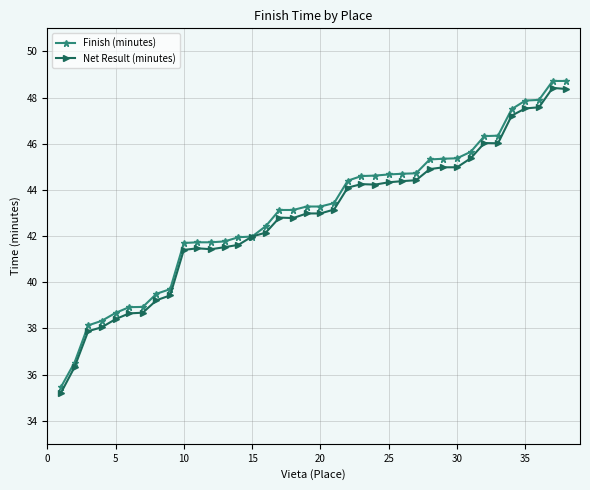

Which series has the largest range (max minus min)?

Finish (minutes)